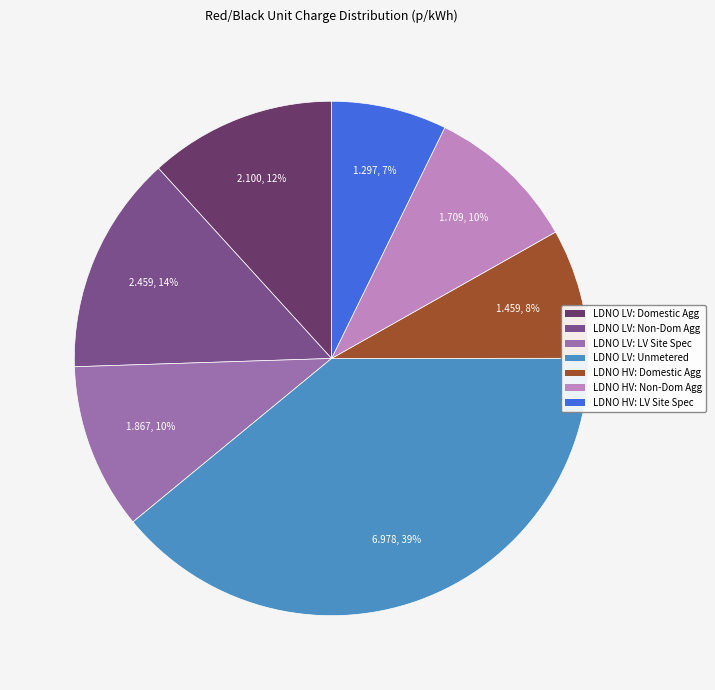

To the nearest percent, what is the difference between the largest and smallest slice percentages?

32%